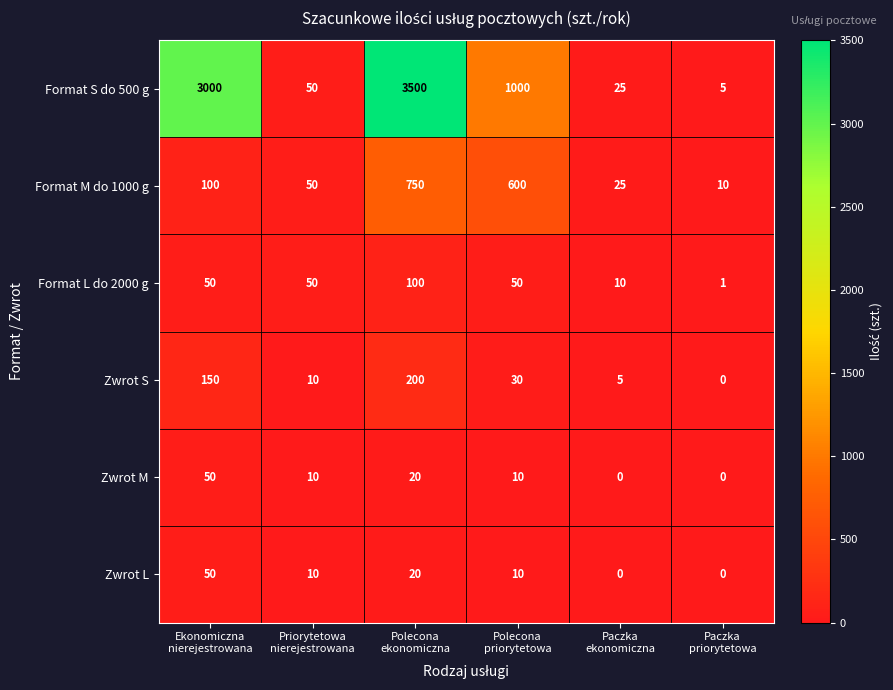

Between Priorytetowa
nierejestrowana and Paczka
ekonomiczna, which series saw the biggest shift?

Format L do 2000 g